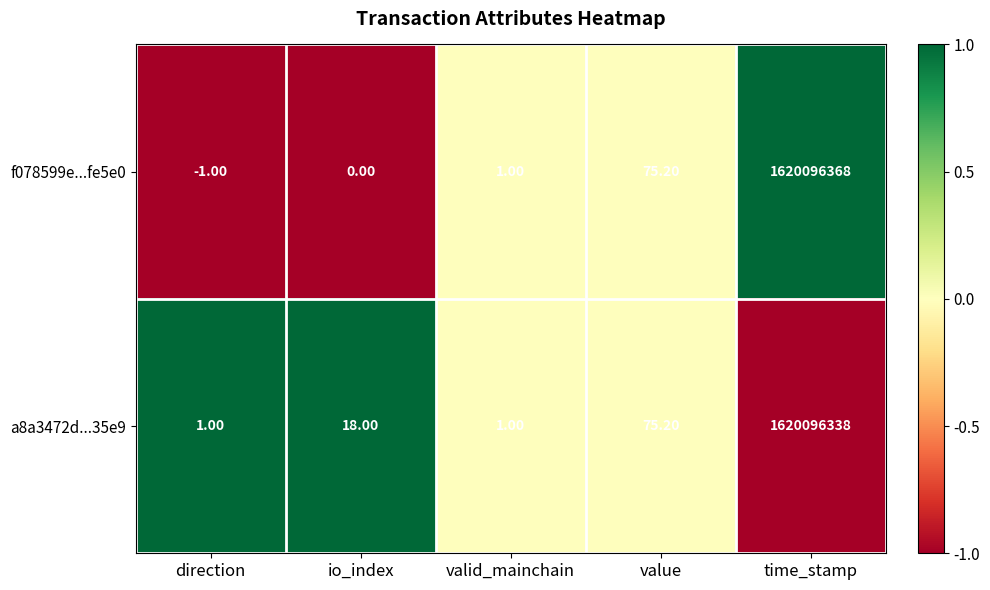

At which label is f078599e...fe5e0 closest to 810048183?

value